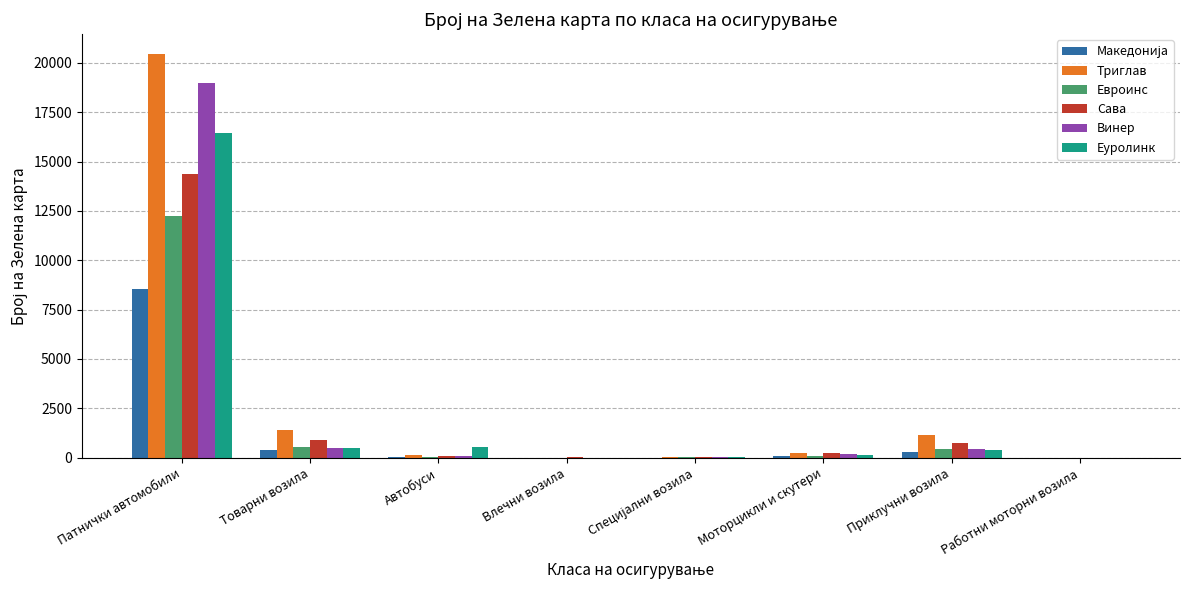

What is the sum of all Винер values?

20182